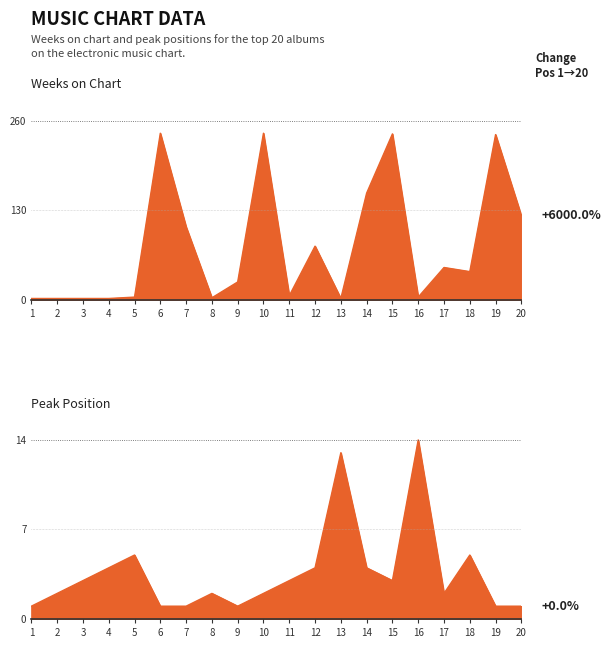

What is the sum of the Weeks on Chart values at 12 and 6?

320